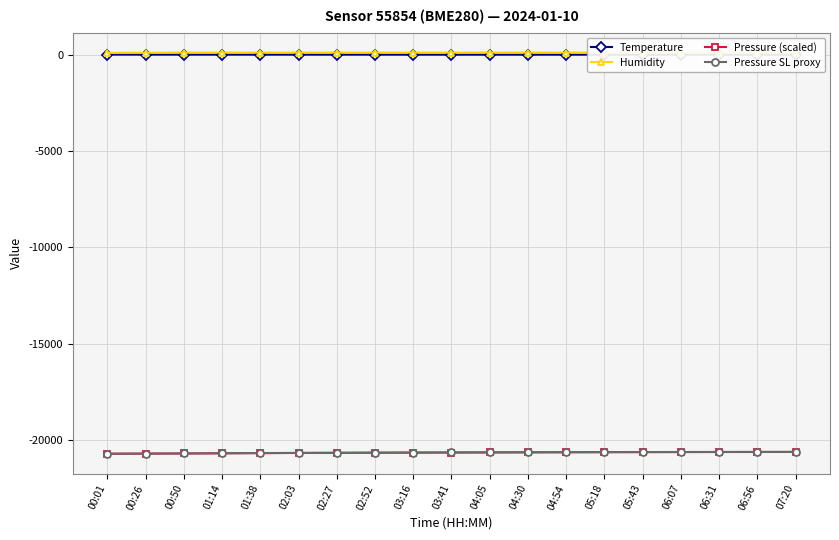

The value of Pressure SL proxy at 02:52 is -20645.0. True or false?

True